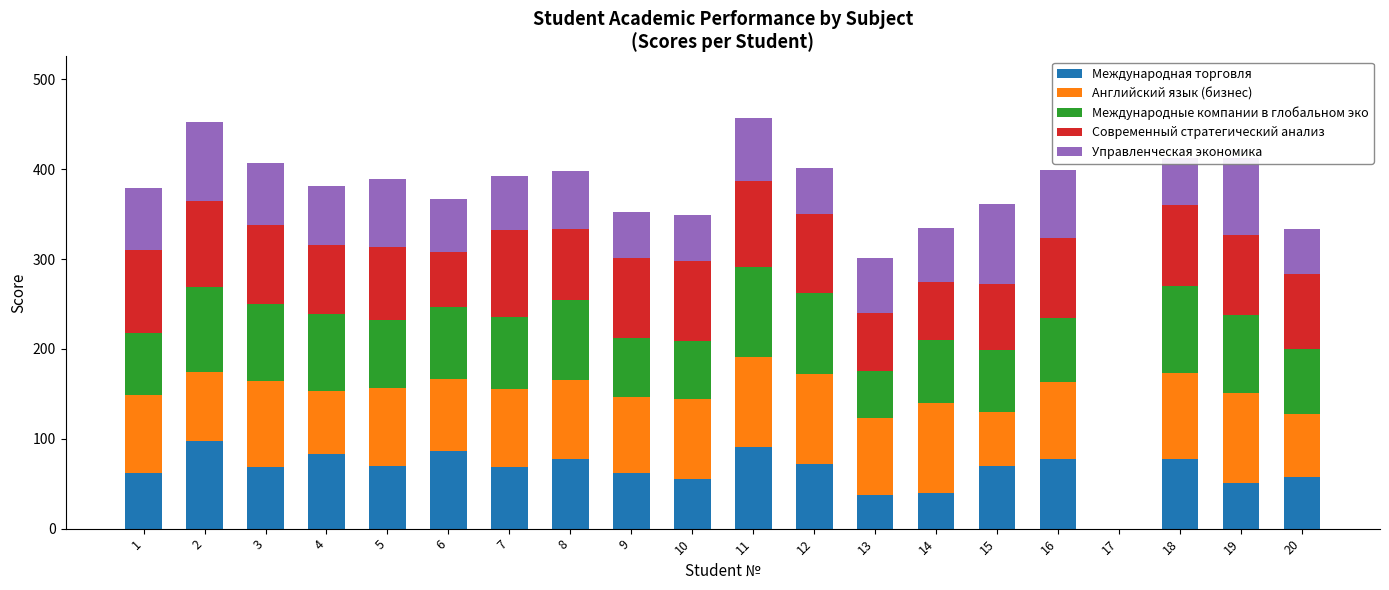

What is the total value across all series at 10?

349